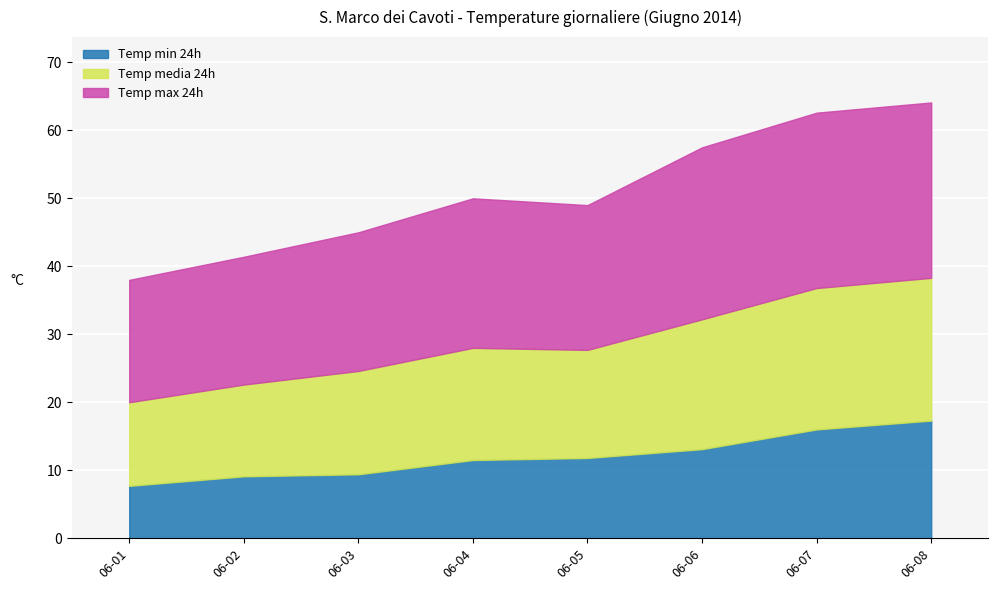

Is it true that Temp max 24h equals 38.9 at 2014-06-06?

False